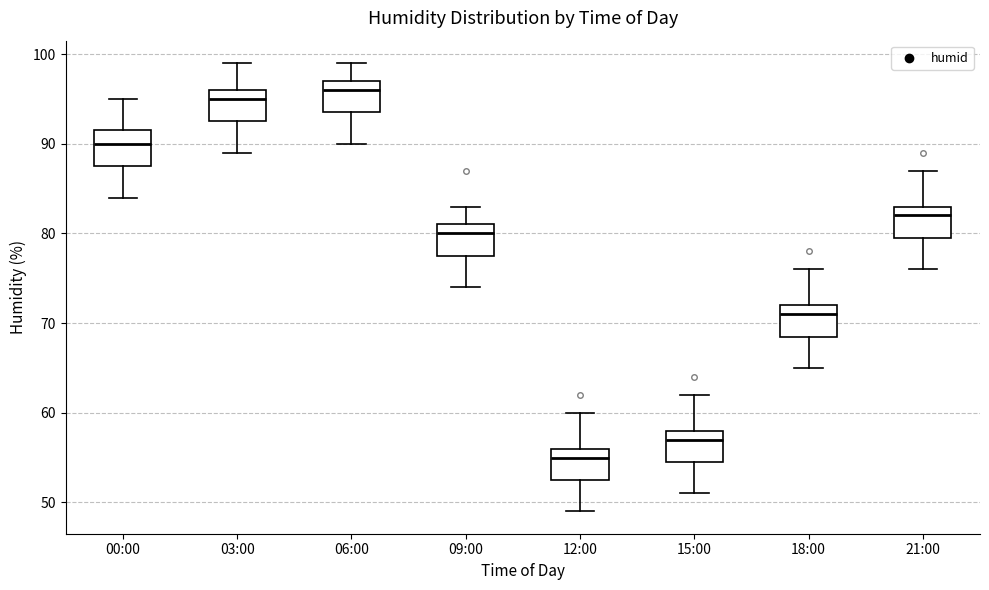

Reading left to right, read every box against the y-axis: the position of its median line, the range the box covers, and the ends of its whiskers. The values are not printed on the chart, so give them approximately, as read against the axis.

00:00: median 90, box 88 to 92, whiskers 84 to 95
03:00: median 95, box 93 to 96, whiskers 89 to 99
06:00: median 96, box 94 to 97, whiskers 90 to 99
09:00: median 80, box 78 to 81, whiskers 74 to 83
12:00: median 55, box 53 to 56, whiskers 49 to 60
15:00: median 57, box 55 to 58, whiskers 51 to 62
18:00: median 71, box 69 to 72, whiskers 65 to 76
21:00: median 82, box 80 to 83, whiskers 76 to 87